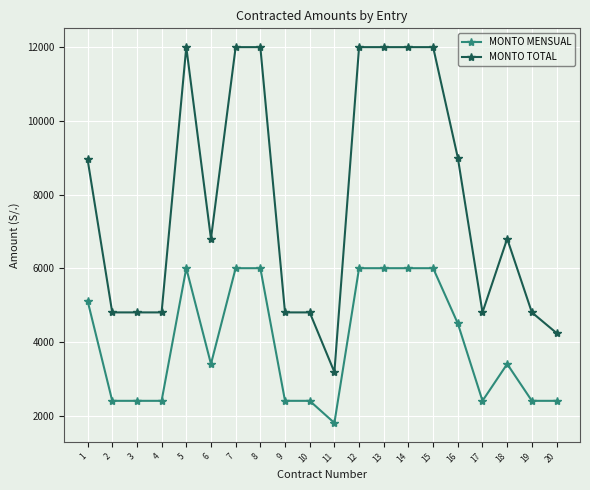

The value of MONTO MENSUAL at 3 is 3700. True or false?

False